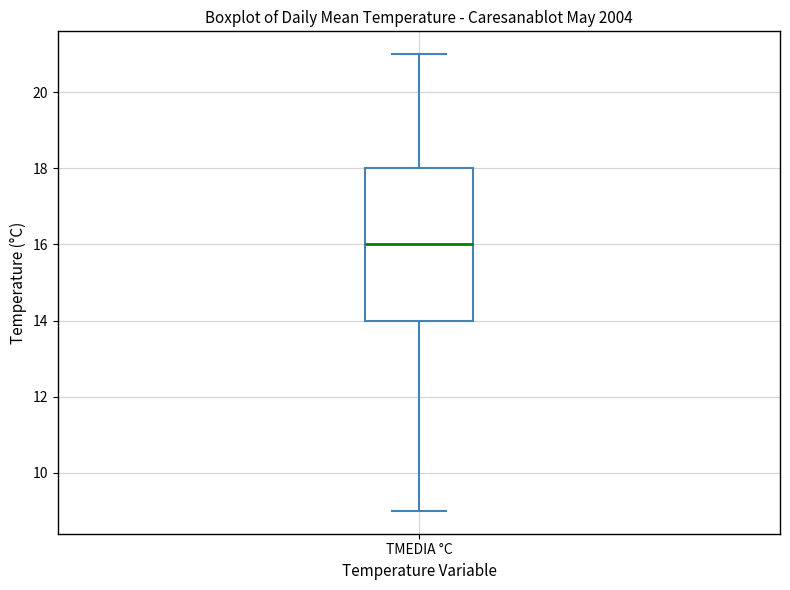

Read this box plot against the y-axis: the position of the median line, the range covered by the box, and the ends of both whiskers. The values are not printed on the chart, so give them approximately, as read against the axis.

median 16, box 14 to 18, whiskers 9 to 21